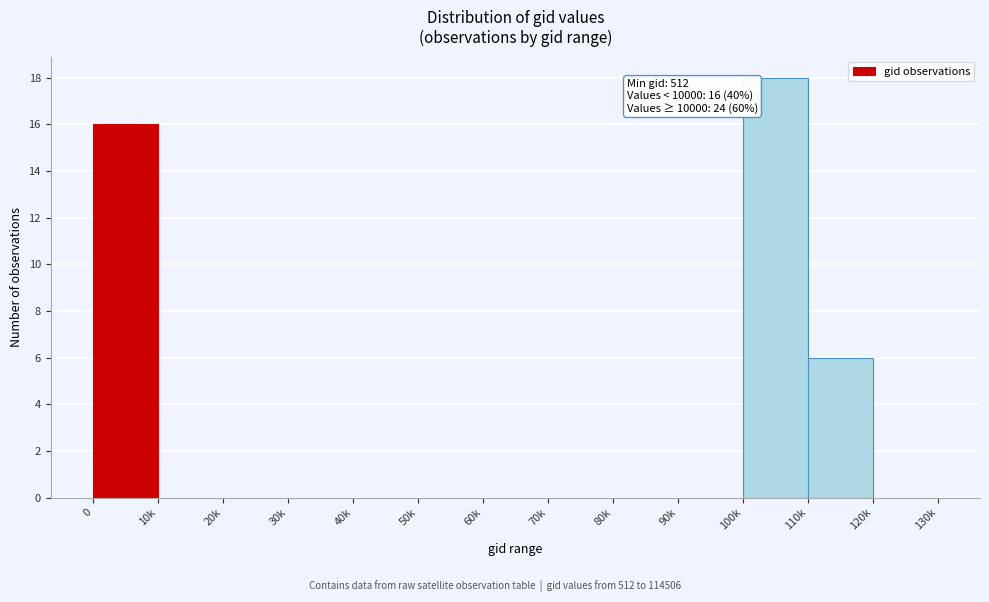

Reading right to left, extract all data points from this chart.

120k=0	110k=6	100k=18	90k=0	80k=0	70k=0	60k=0	50k=0	40k=0	30k=0	20k=0	10k=0	0=16